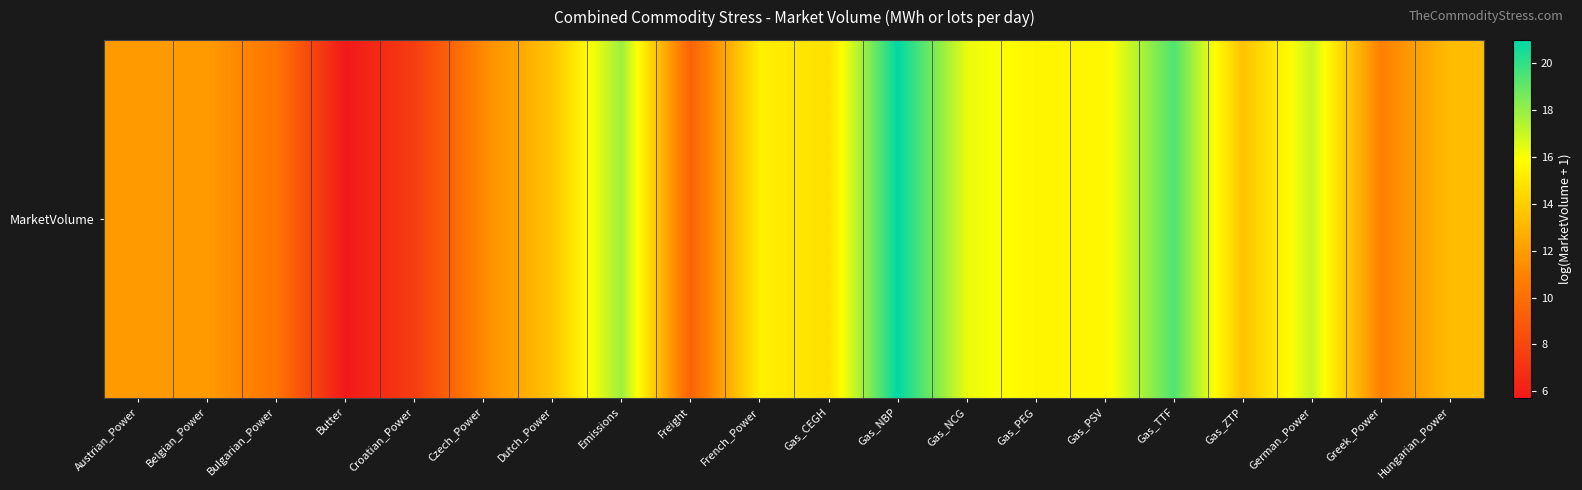

The value at German_Power is 23.9. True or false?

False